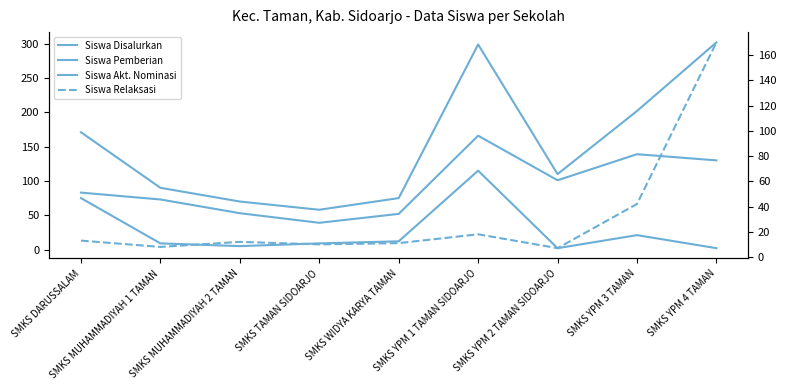

What are all the series names shown in the legend?

Siswa Disalurkan, Siswa Pemberian, Siswa Akt. Nominasi, Siswa Relaksasi